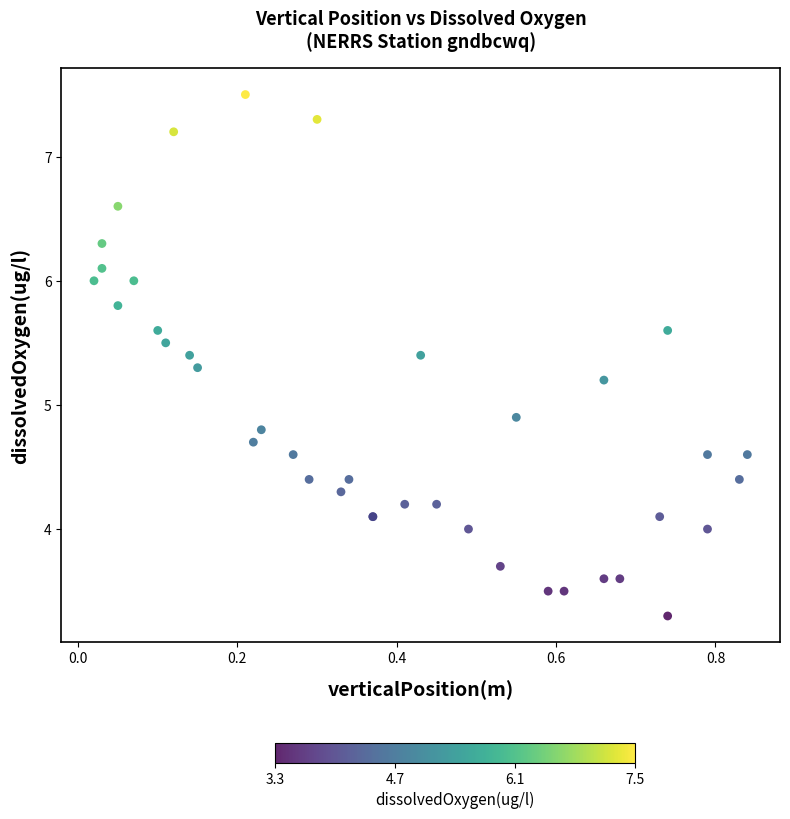

What Y value in the scatter plot is closest to 5?

4.9